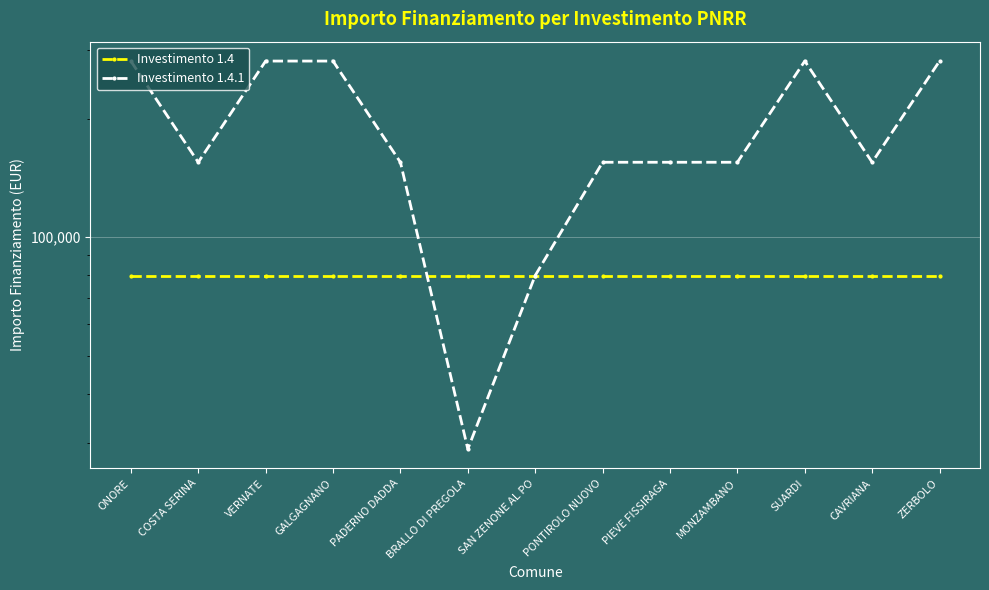

What is the minimum value for Investimento 1.4.1?

28902